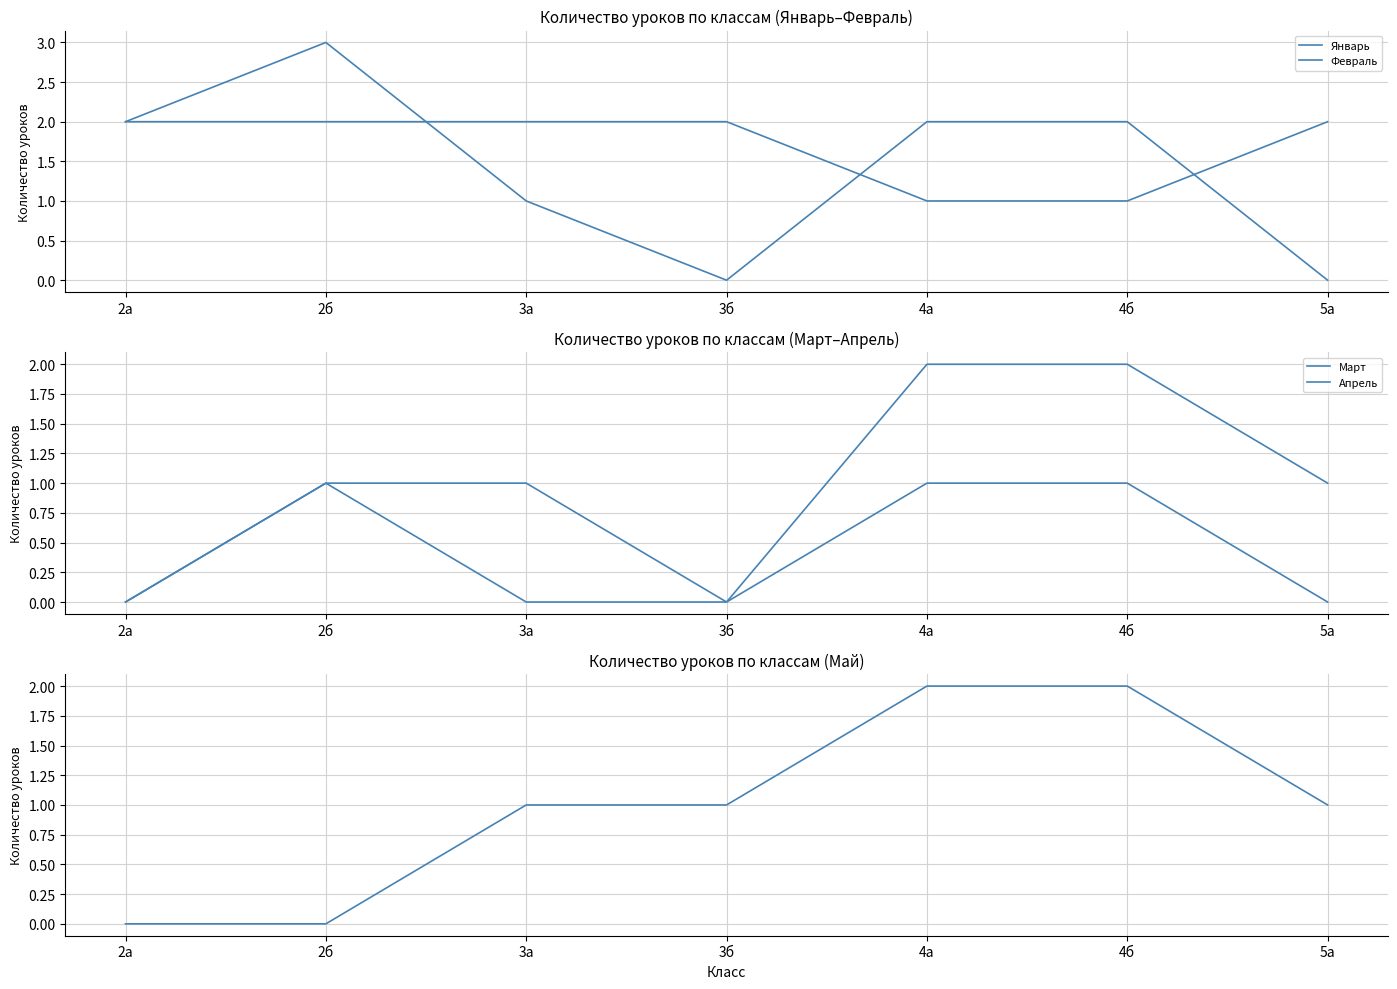

At which label does Январь first exceed 2?

2б